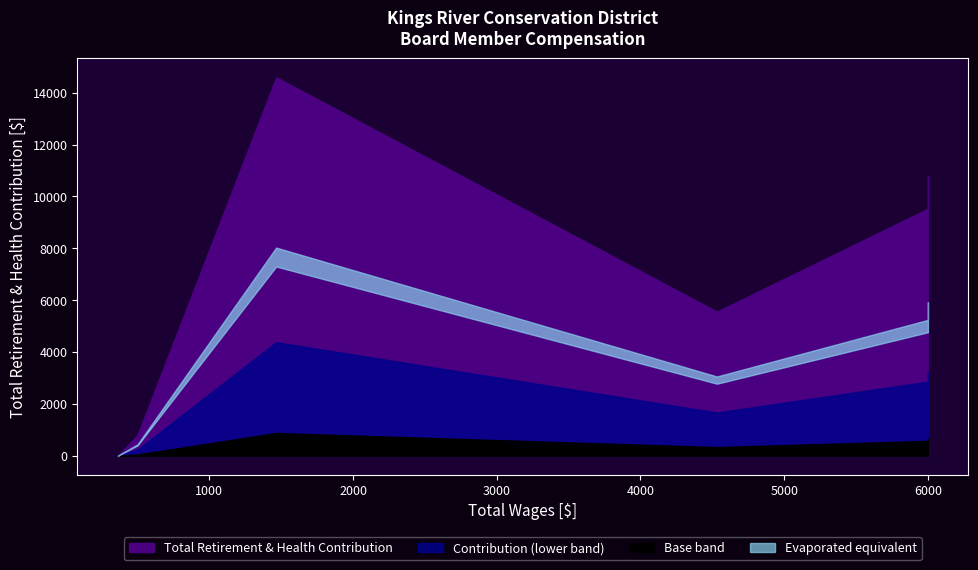

At which category does the chart reach its minimum across all series?

363.0